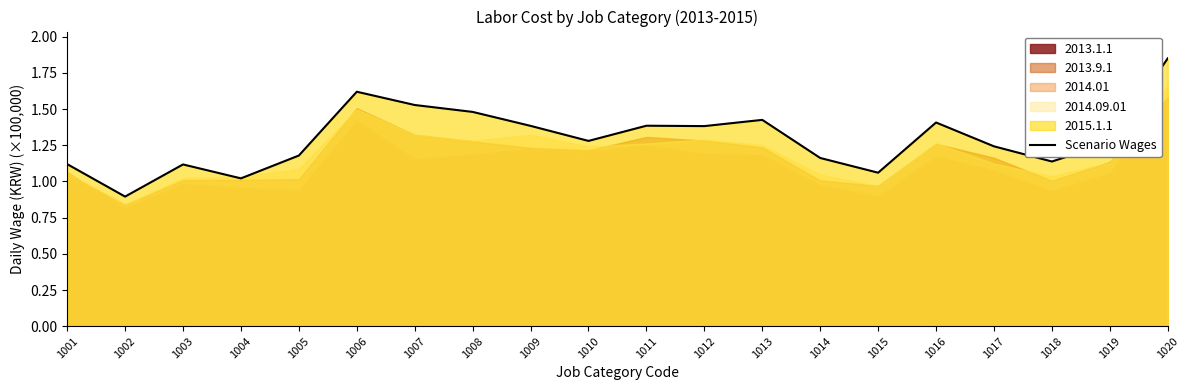

List the labels in order of value, largest first.

1020, 1006, 1007, 1008, 1013, 1016, 1011, 1009, 1012, 1010, 1019, 1017, 1005, 1014, 1018, 1001, 1003, 1015, 1004, 1002